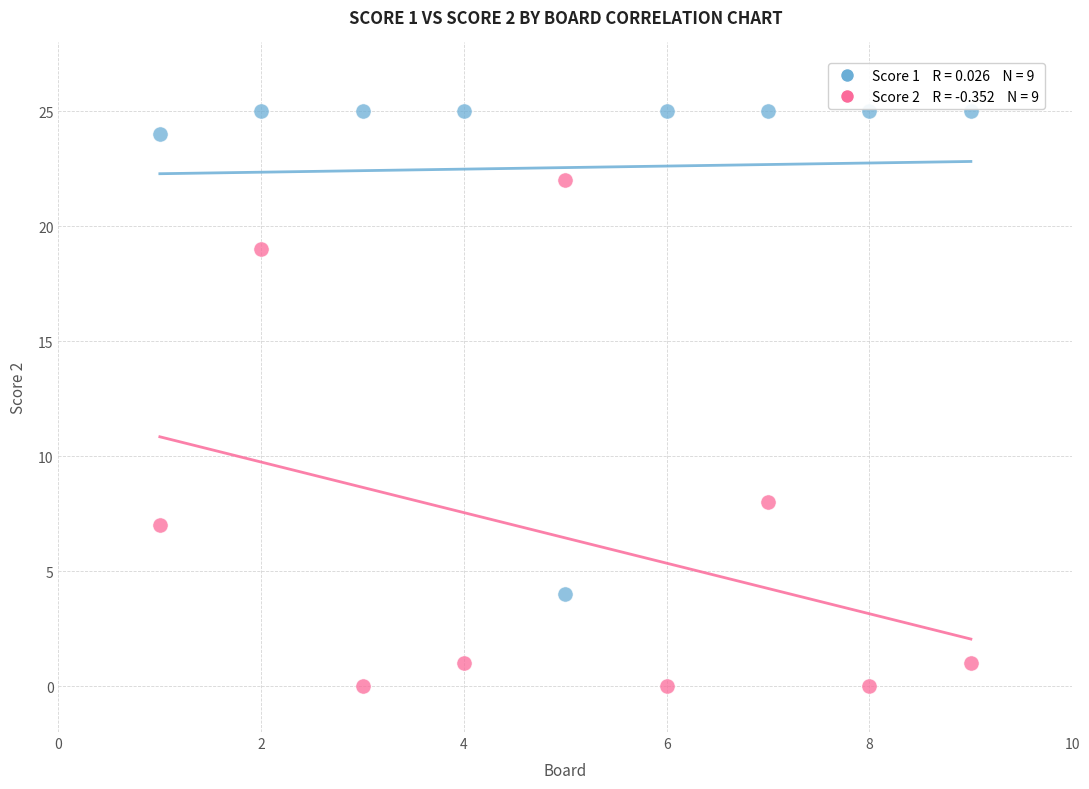

Across all series, what Y value is closest to 12?

8